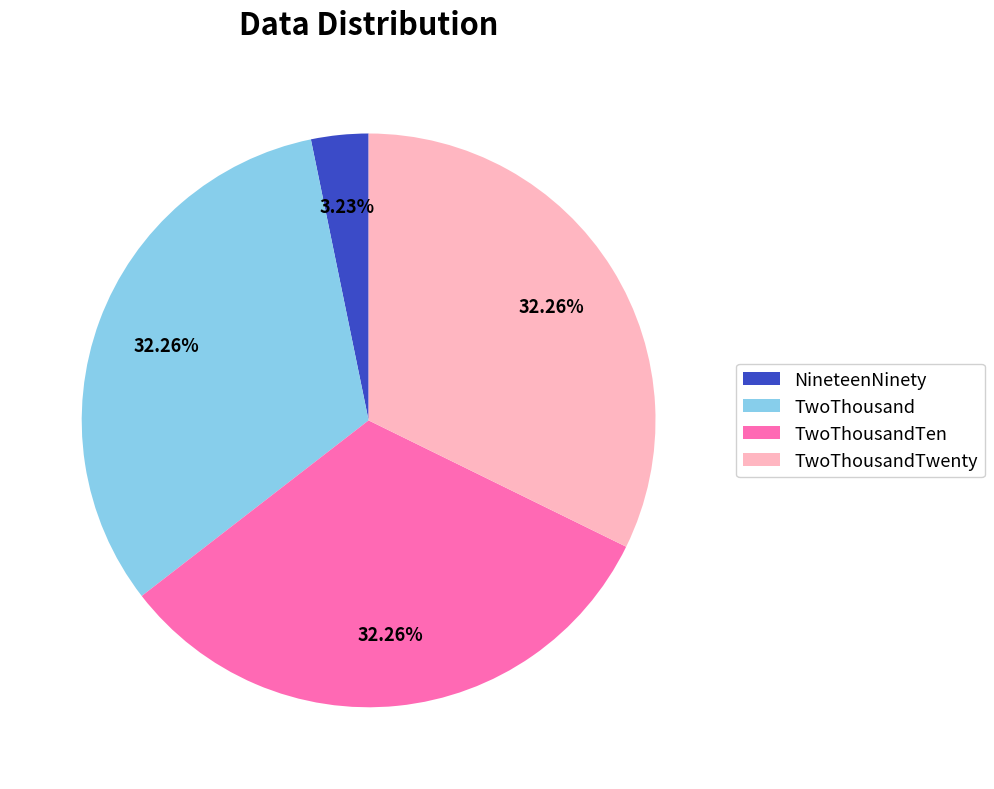

Does TwoThousand represent more than half of the total?

No